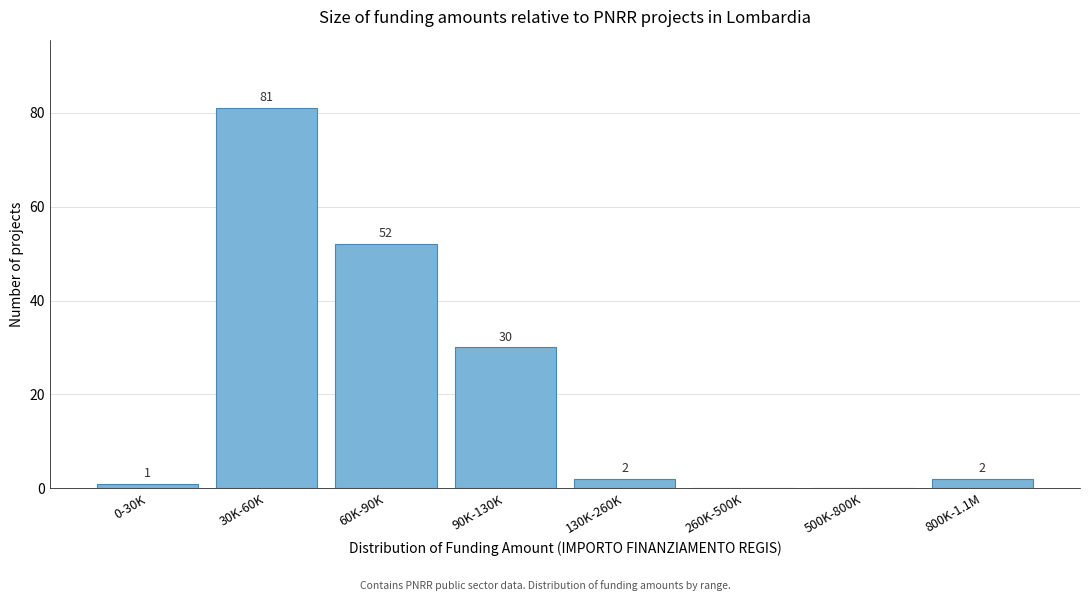

Reading right to left, what are all the values shown in this chart?

800K-1.1M=2	500K-800K=0	260K-500K=0	130K-260K=2	90K-130K=30	60K-90K=52	30K-60K=81	0-30K=1